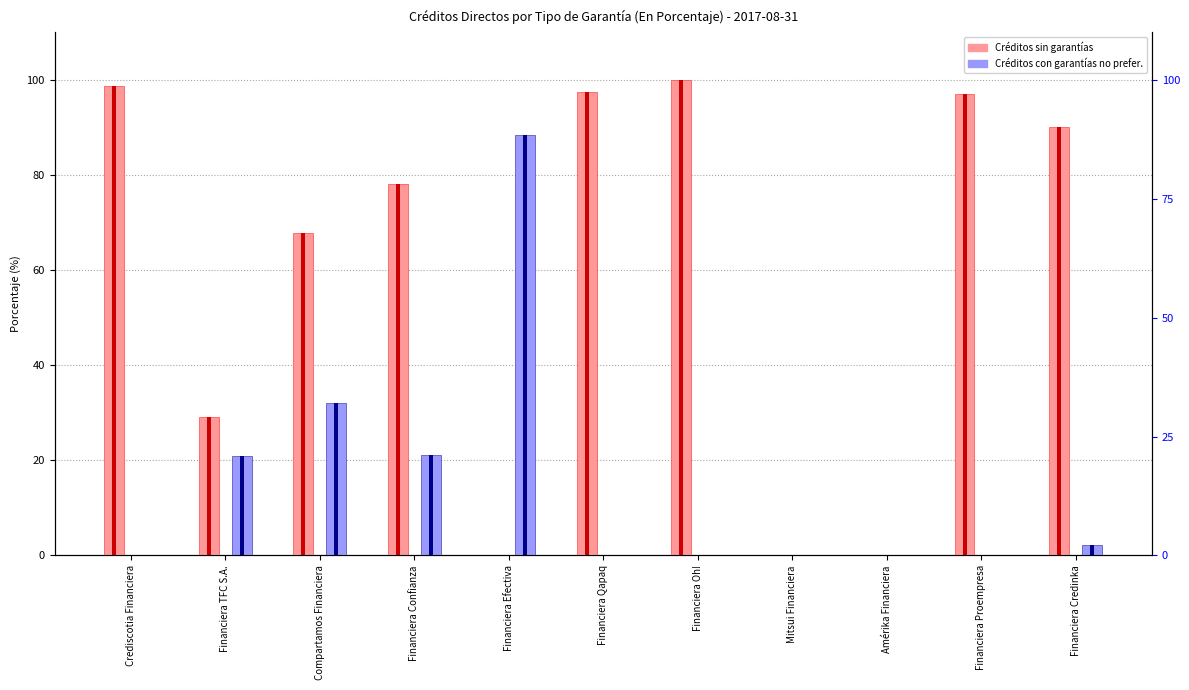

Reading left to right, extract all data points from this chart.

Créditos sin garantías: 98.6	29.0	67.8	78.2	0.0	97.4	100.0	0.0	0.0	97.0	90.1
Créditos con garantías no preferidas: 0.0	20.9	32.1	21.1	88.4	0.0	0.0	0.0	0.0	0.0	2.1